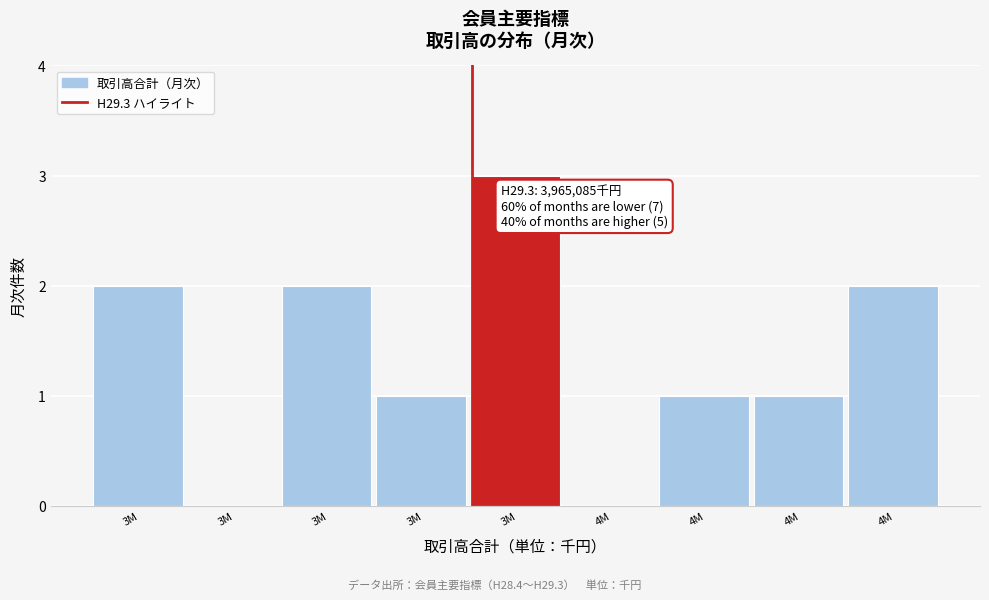

Count the number of categories in the chart.

9